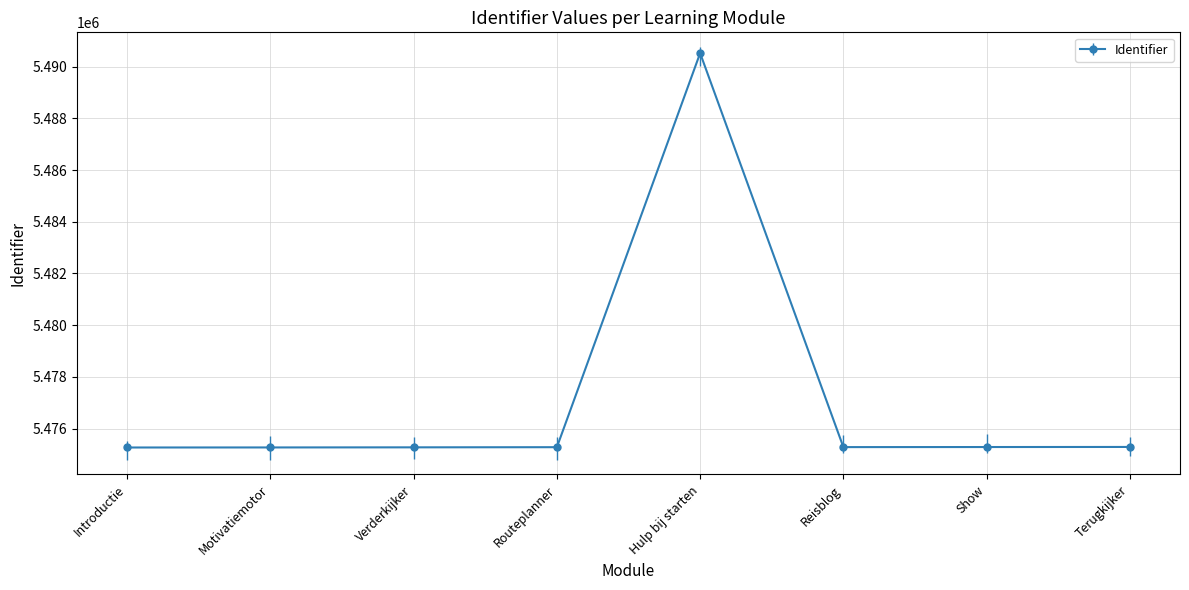

What is the label of the 8th point from the left?

Terugkijker